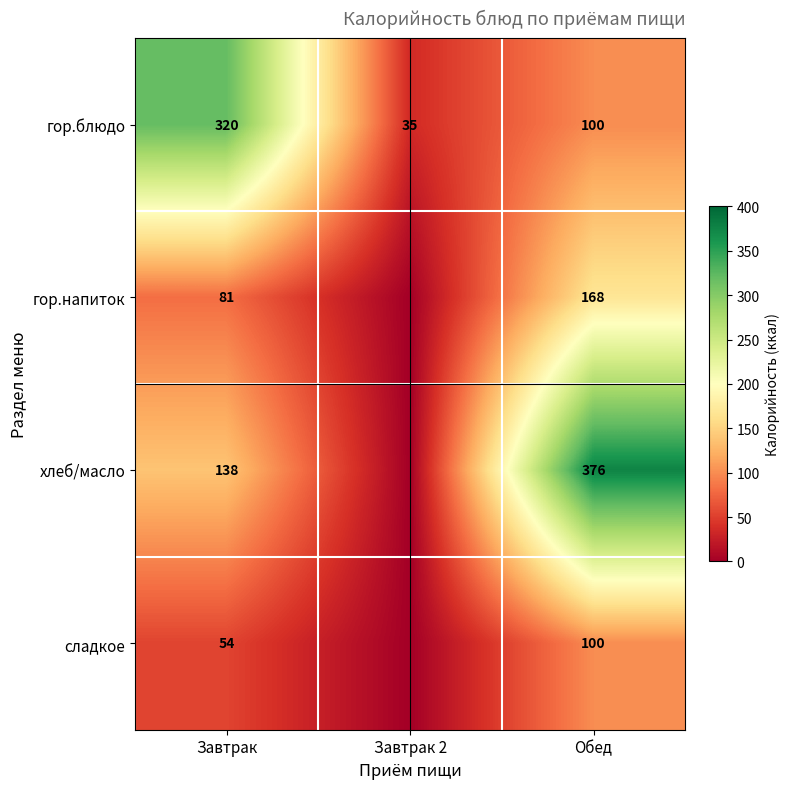

True or false: хлеб/масло has a value of 138 at Завтрак.

True